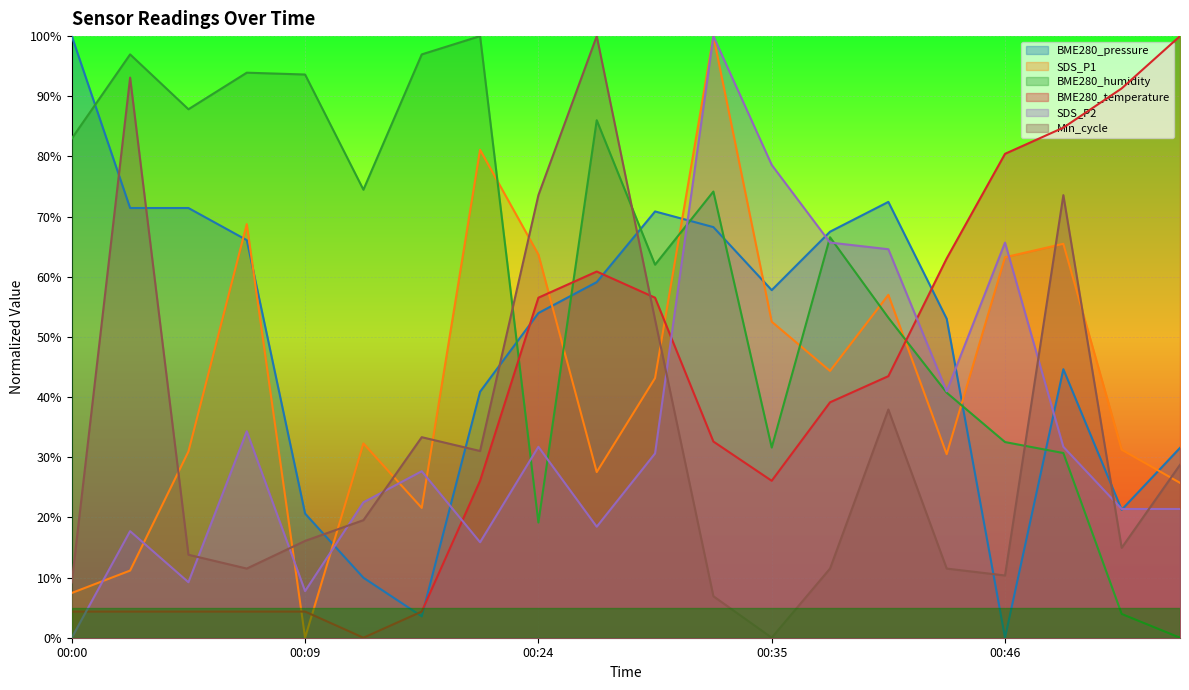

The BME280_pressure series shows 20.2 at 00:07. True or false?

False